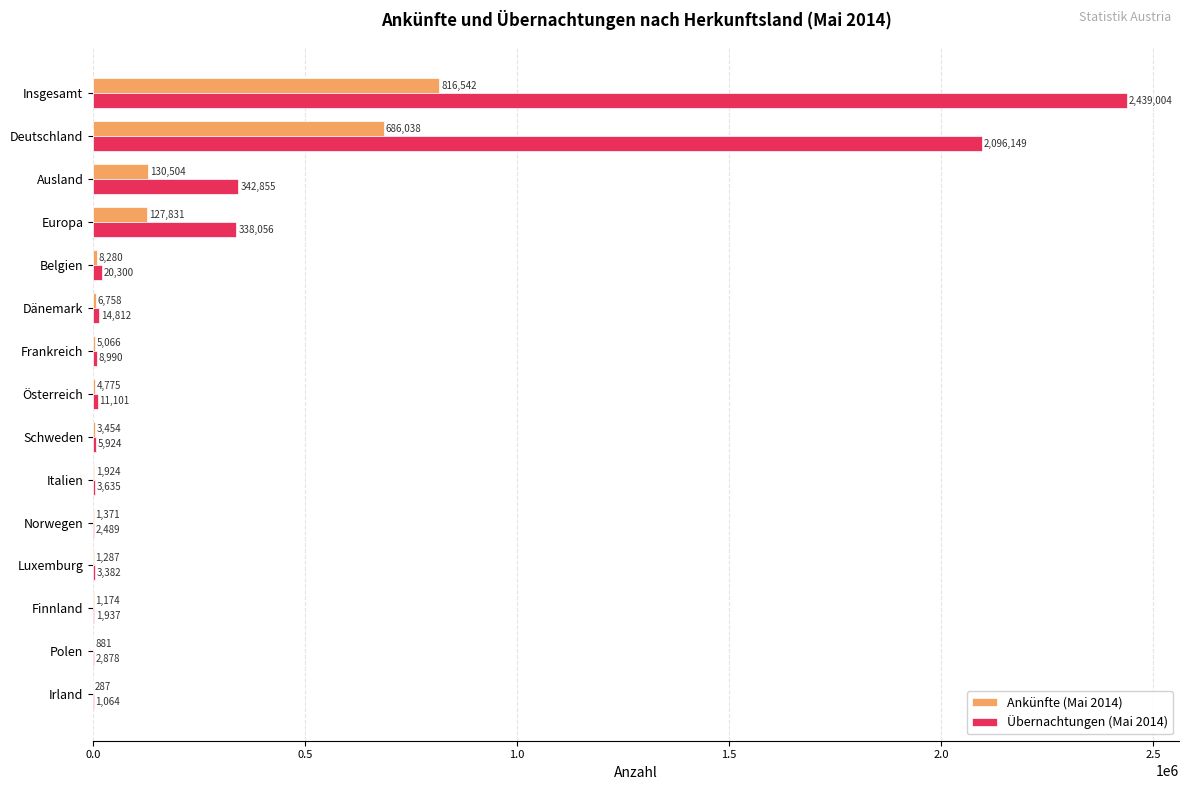

What is the average value of the Ankünfte (Mai 2014) series?

119745